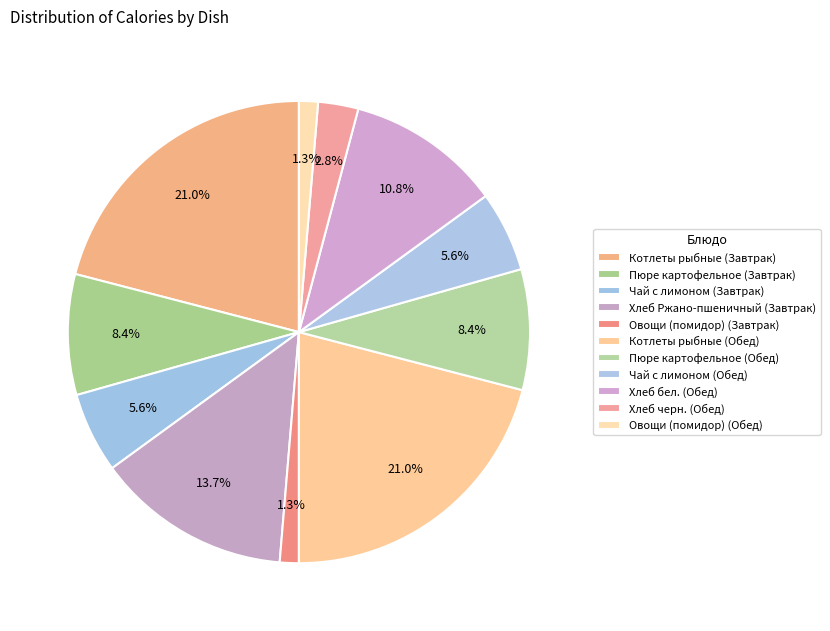

To the nearest percent, what is the difference between the largest and smallest slice percentages?

20%